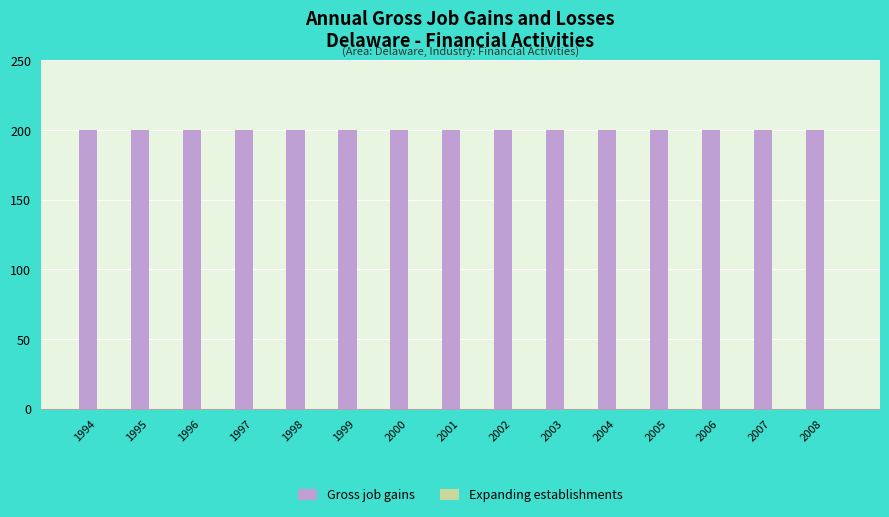

What is the minimum value for Gross job gains?

200